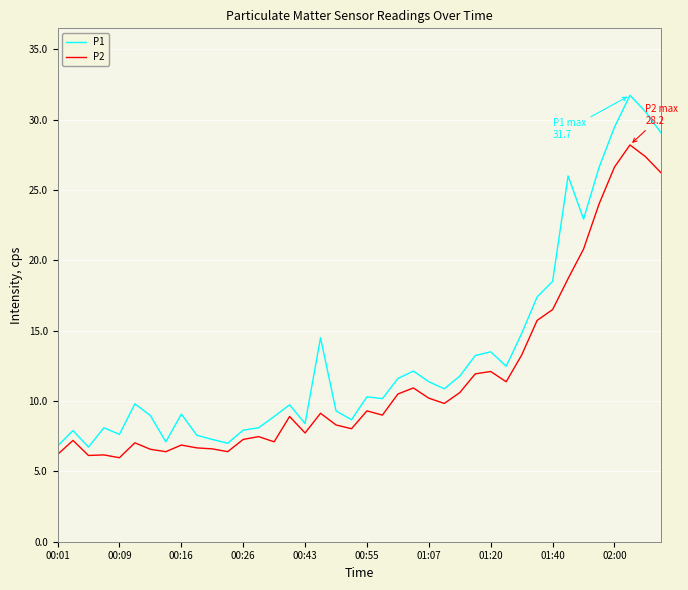

List the series in order of their overall mean, highest first.

P1, P2